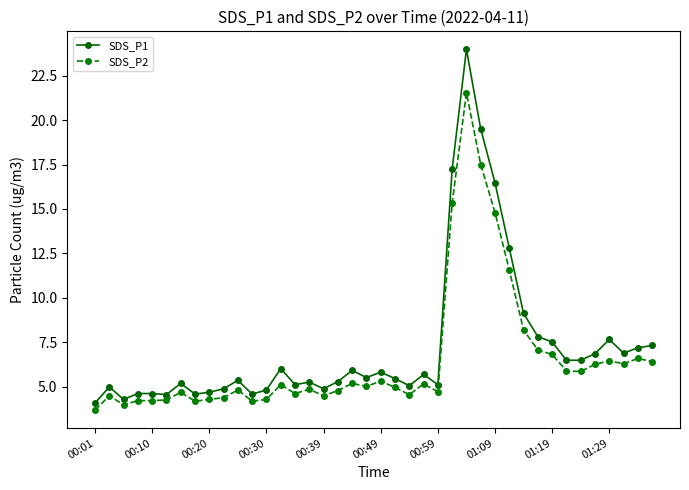

What is the maximum value shown in the chart?

24.0